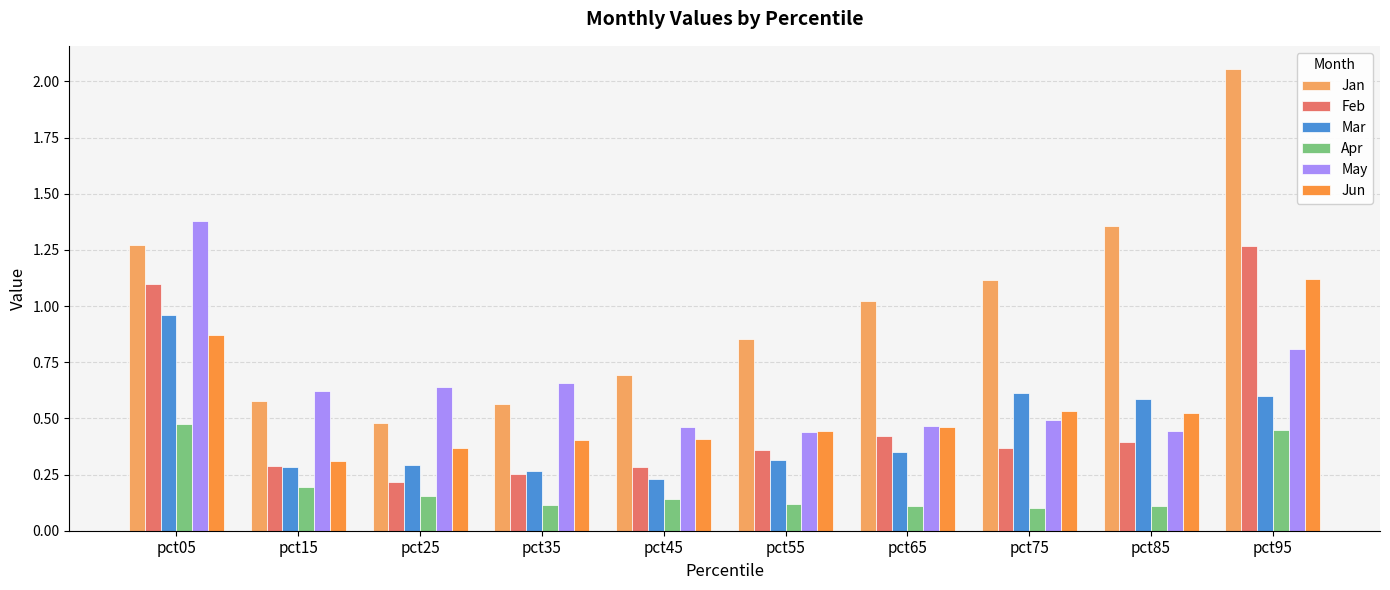

The Mar series shows 0.6 at pct85. True or false?

True